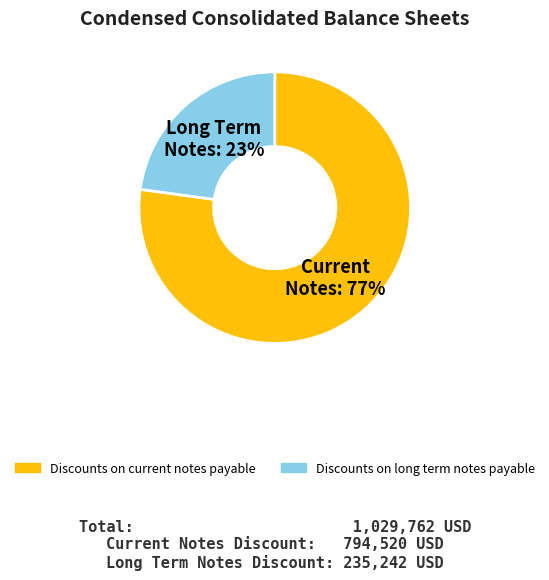

Do Discounts on long term notes payable and Discounts on current notes payable together represent more than half of the pie?

Yes